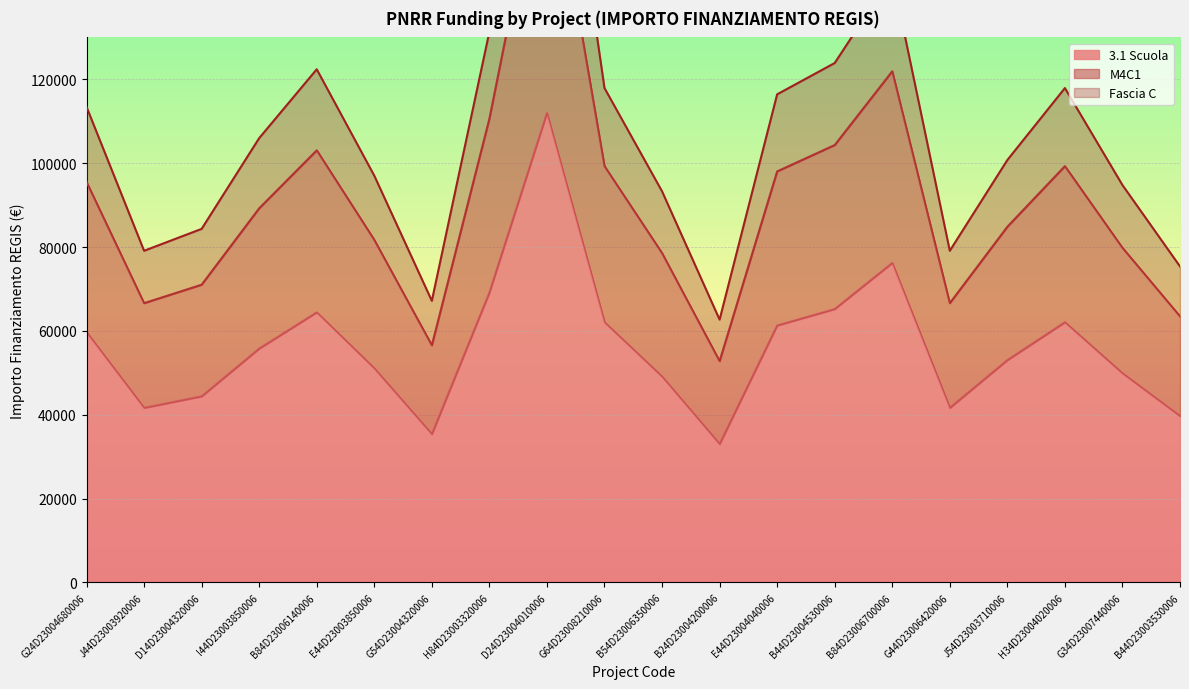

How many categories are shown in the chart?

20